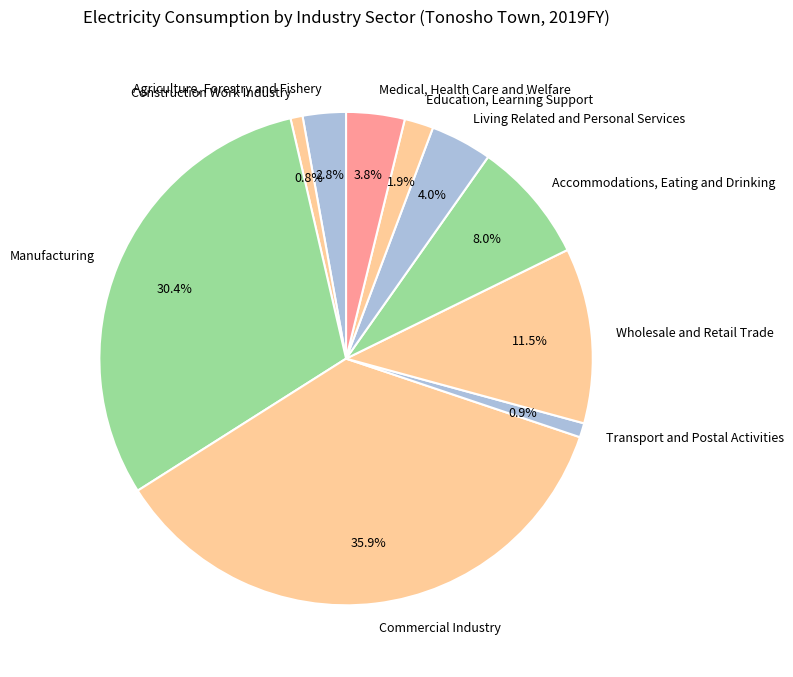

What is the ratio of the value at Living Related and Personal Services to the value at Education, Learning Support?

2.1